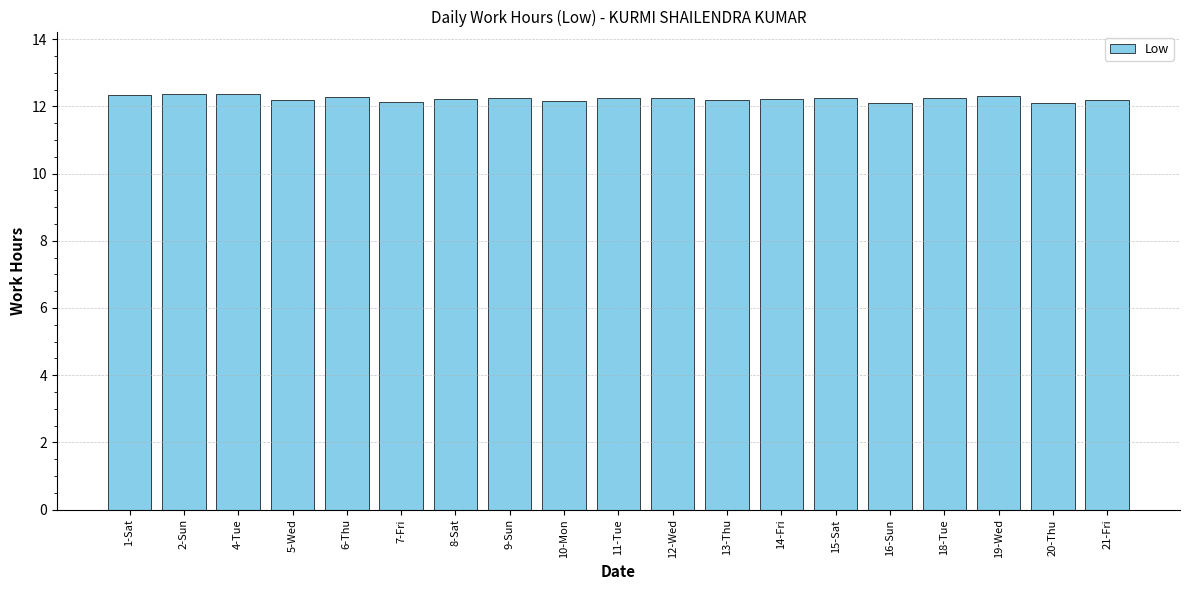

What is the greatest value displayed?

12.4